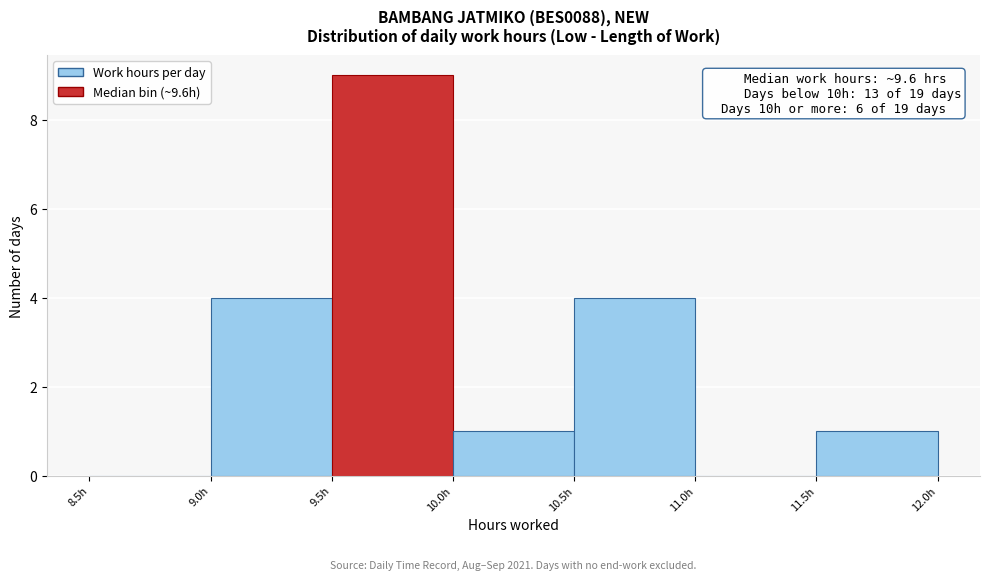

Which range on the x-axis has the tallest bar?

9.5 to 10.0